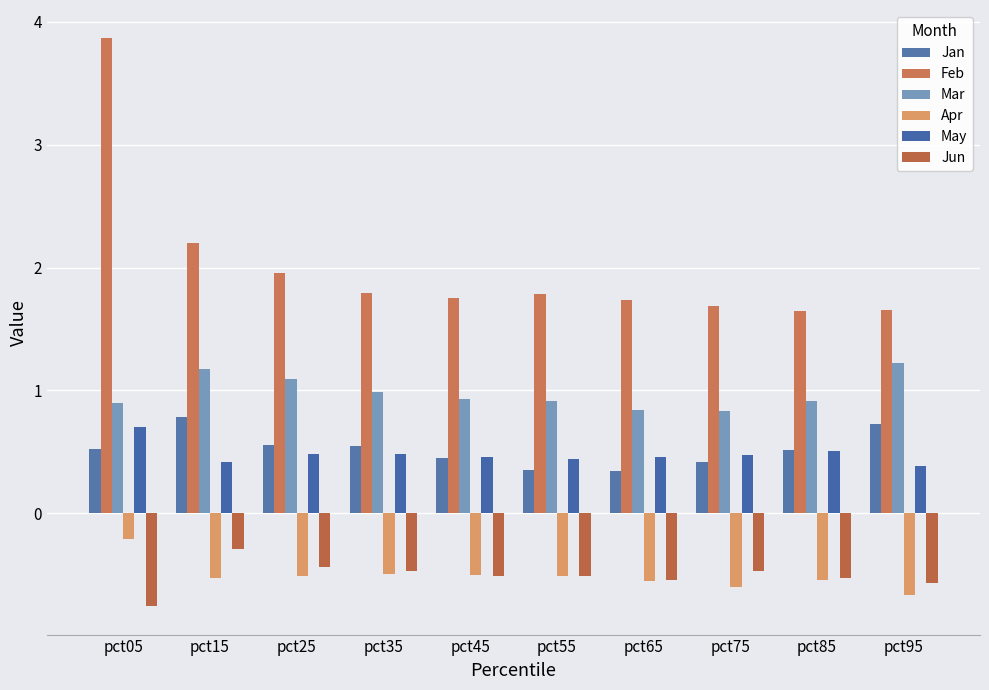

What is the smallest value displayed?

-0.8